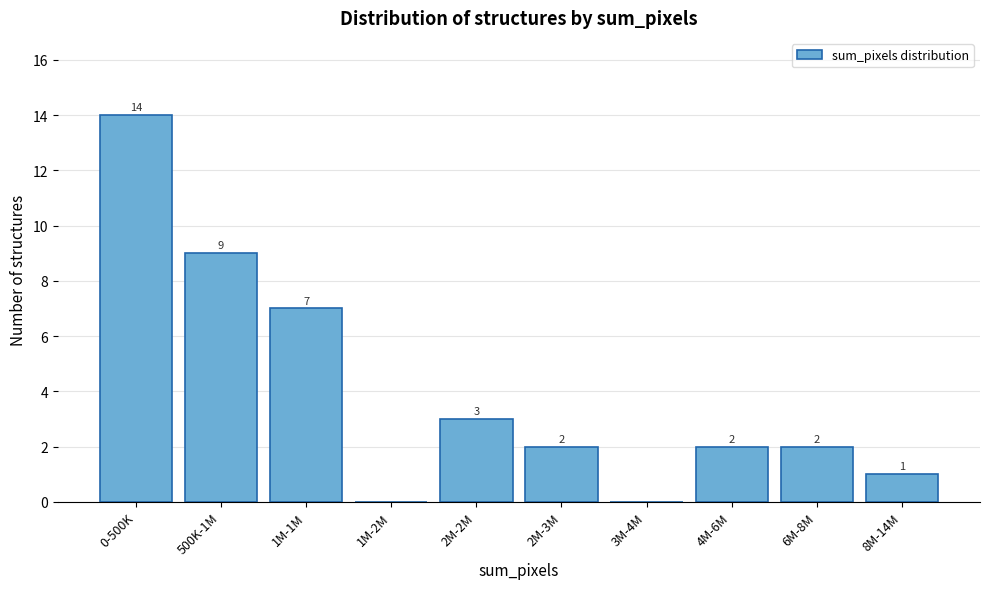

Reading right to left, extract all data points from this chart.

8M-14M=1	6M-8M=2	4M-6M=2	3M-4M=0	2M-3M=2	2M-2M=3	1M-2M=0	1M-1M=7	500K-1M=9	0-500K=14